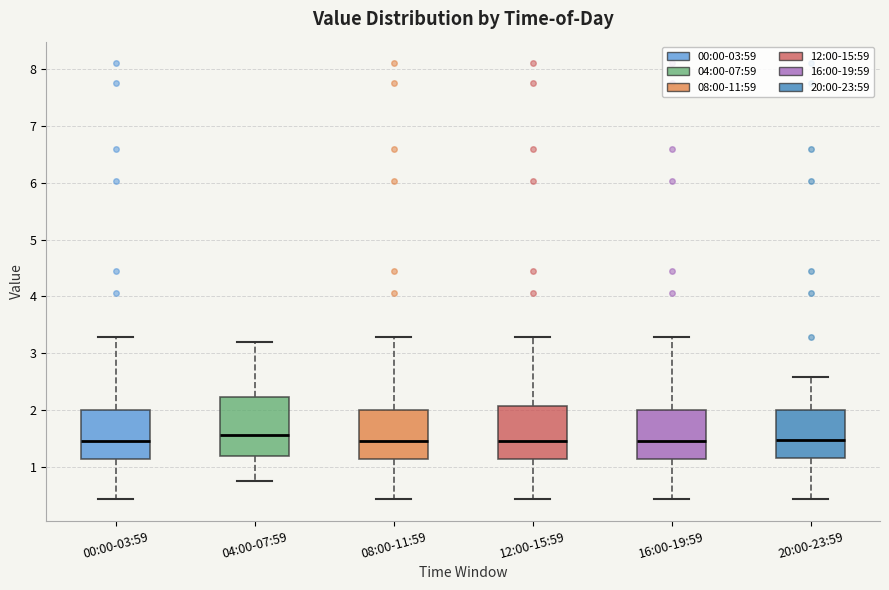

Reading left to right, read every box against the y-axis: the position of its median line, the range the box covers, and the ends of its whiskers. The values are not printed on the chart, so give them approximately, as read against the axis.

00:00-03:59: median 1.5, box 1.1 to 2.0, whiskers 0.4 to 3.3
04:00-07:59: median 1.6, box 1.2 to 2.2, whiskers 0.8 to 3.2
08:00-11:59: median 1.5, box 1.1 to 2.0, whiskers 0.4 to 3.3
12:00-15:59: median 1.5, box 1.1 to 2.1, whiskers 0.4 to 3.3
16:00-19:59: median 1.5, box 1.1 to 2.0, whiskers 0.4 to 3.3
20:00-23:59: median 1.5, box 1.1 to 2.0, whiskers 0.4 to 2.6